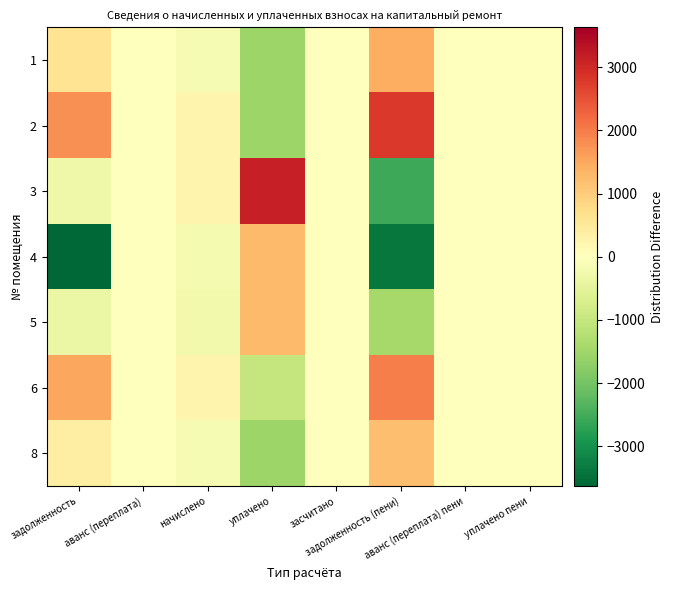

How many distinct data groups are displayed?

7